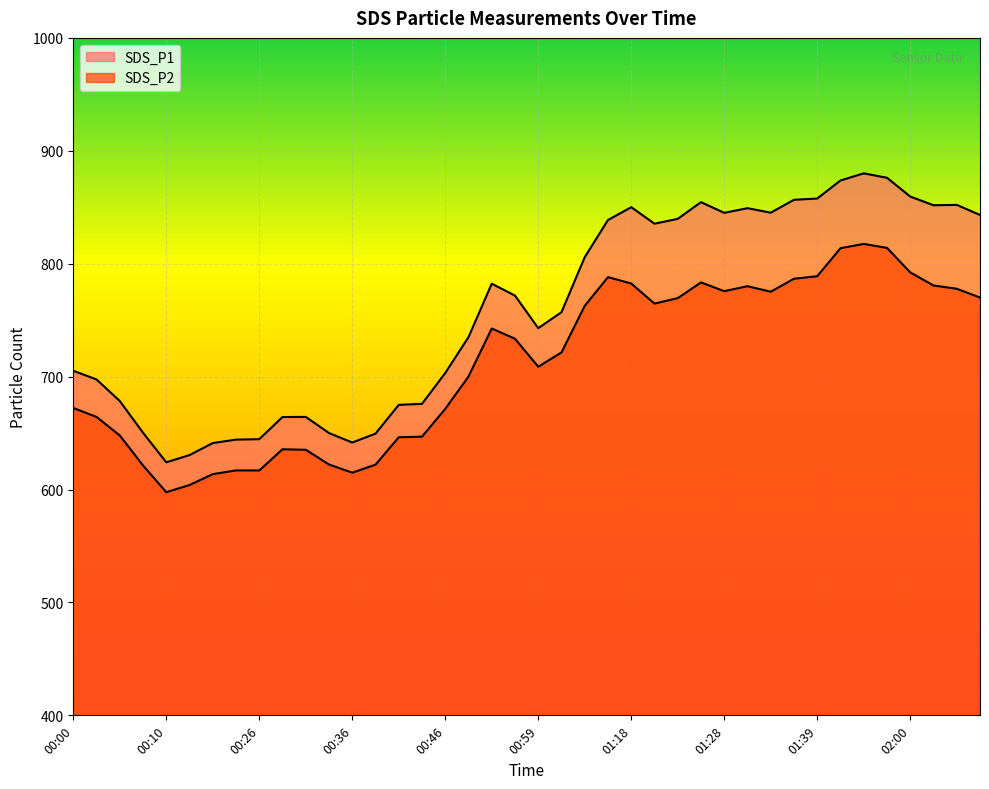

True or false: SDS_P1 and SDS_P2 cross at least once.

False